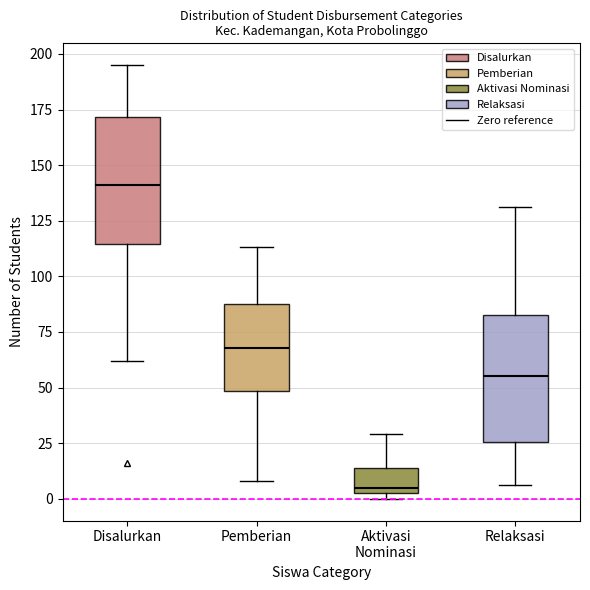

Which box's median line is the lowest?

Aktivasi Nominasi